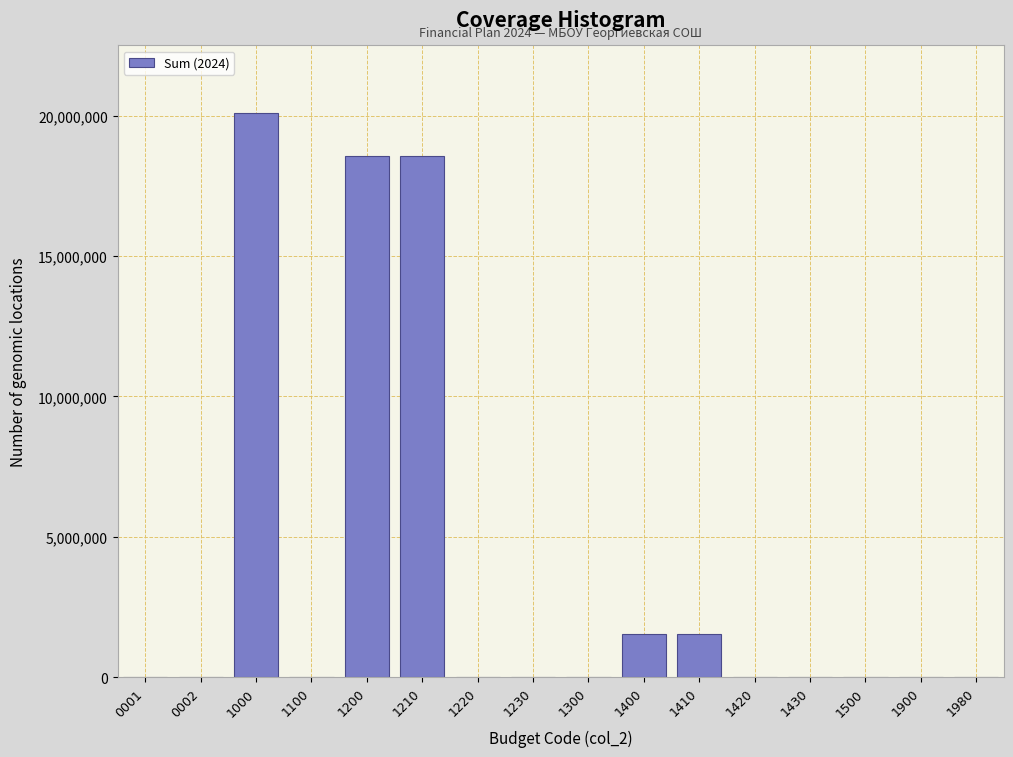

What is the sum of all values?

60283144.5